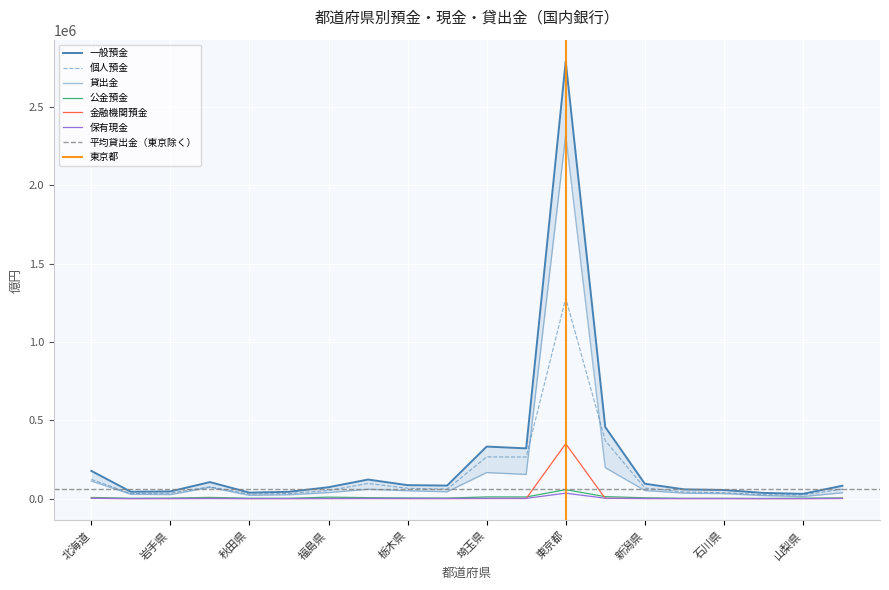

Where is 金融機関預金 nearest to the value 175499?

北海道